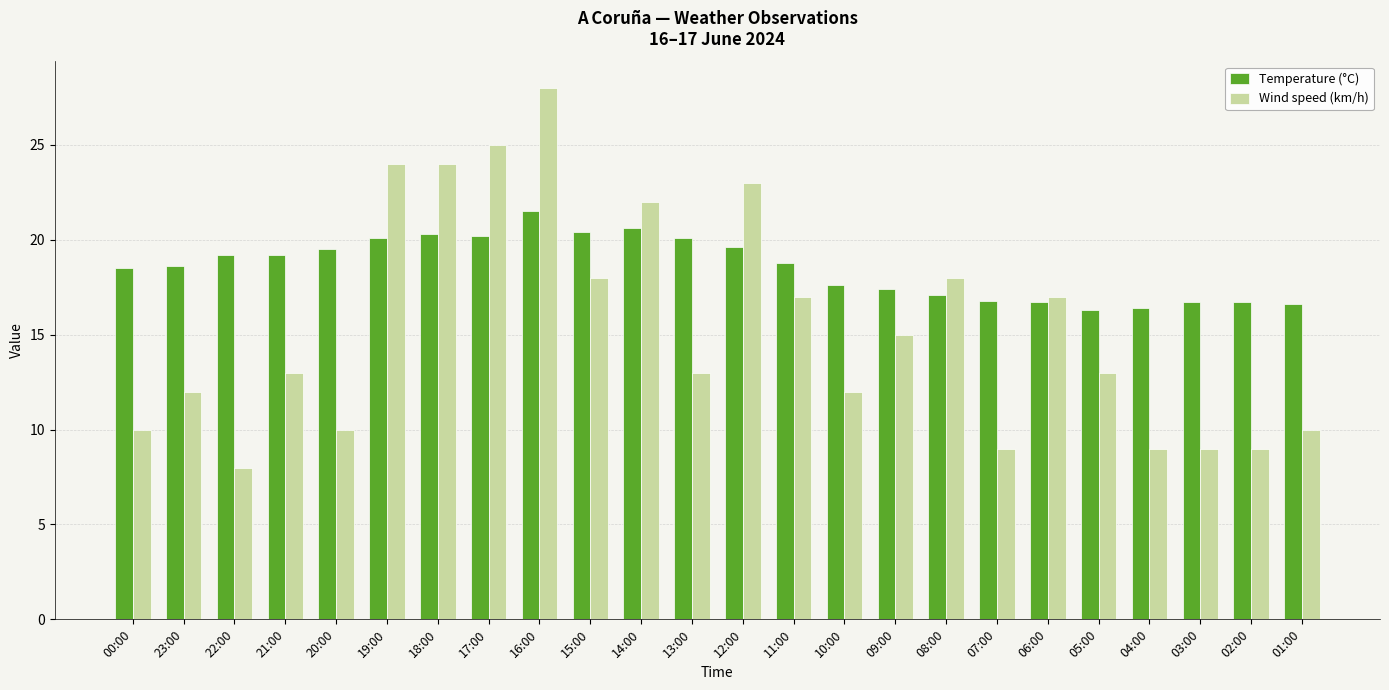

What is the minimum value for Wind speed (km/h)?

8.0